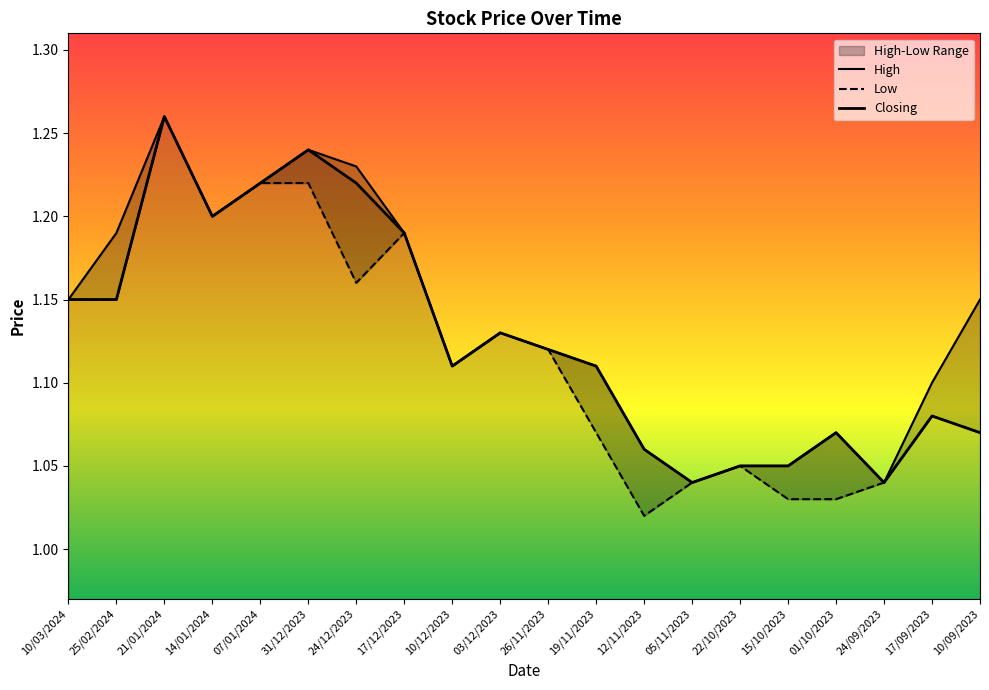

What is the minimum value for Low?

1.0